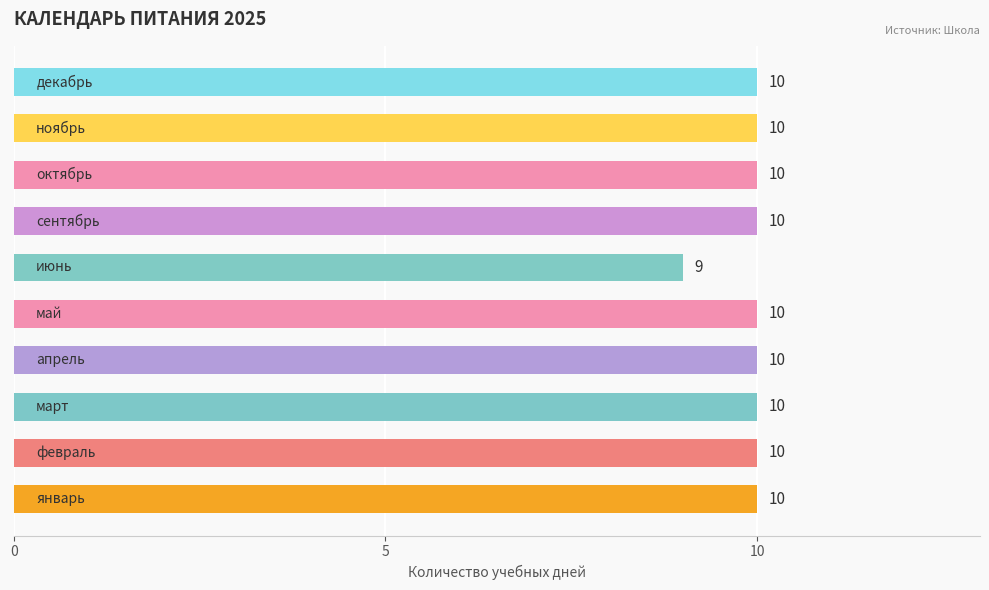

How many values are between 10 and 11?

9